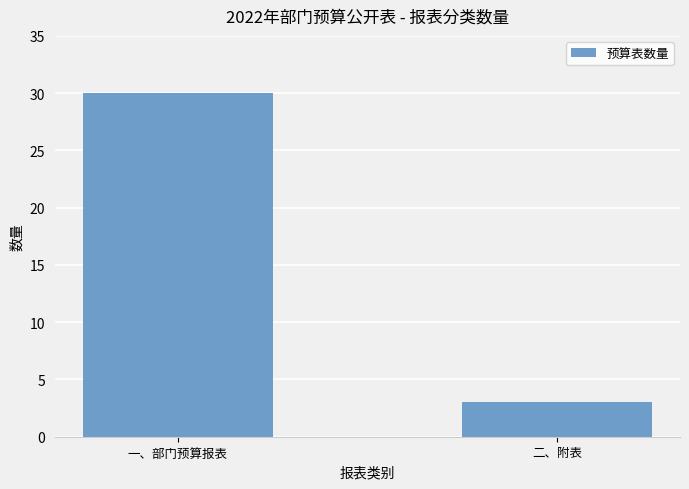

At which category does the chart reach its peak across all series?

一、部门预算报表